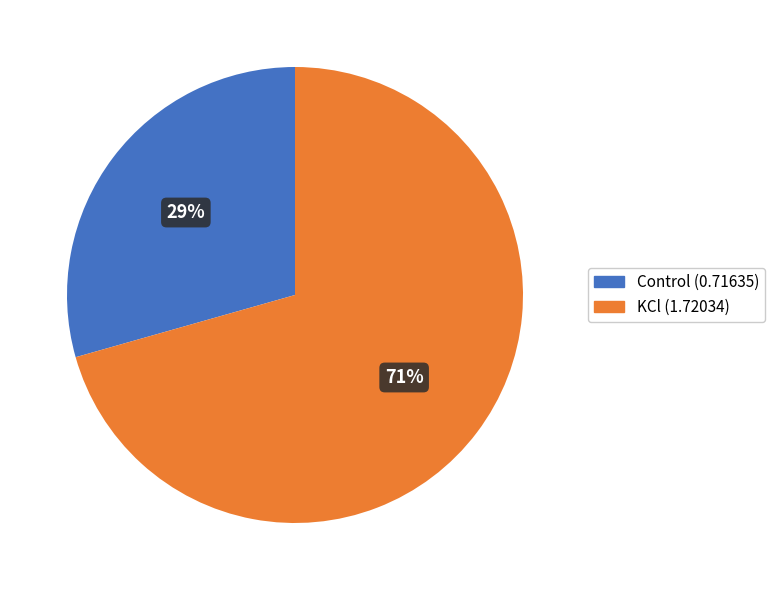

What is the majority slice?

KCl